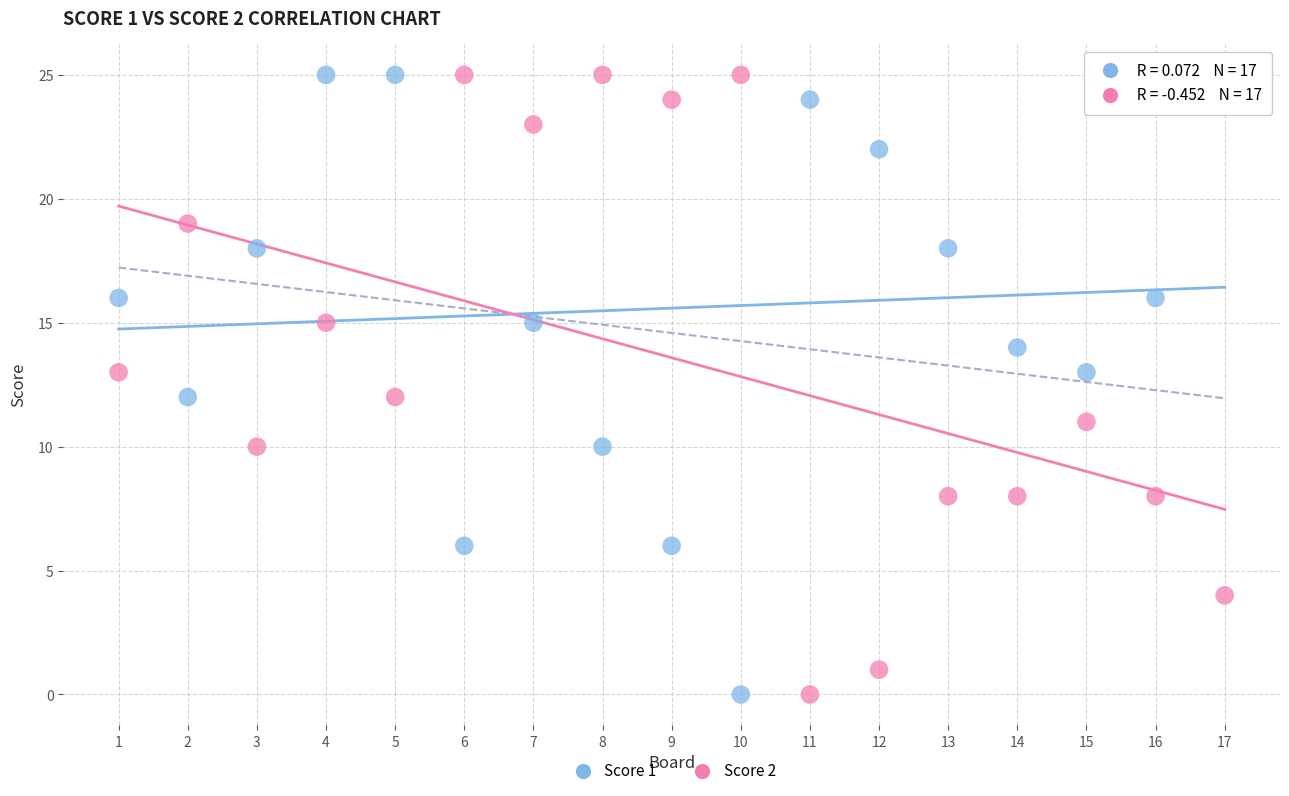

What is the X range (max minus min) for the scatter plot?

16